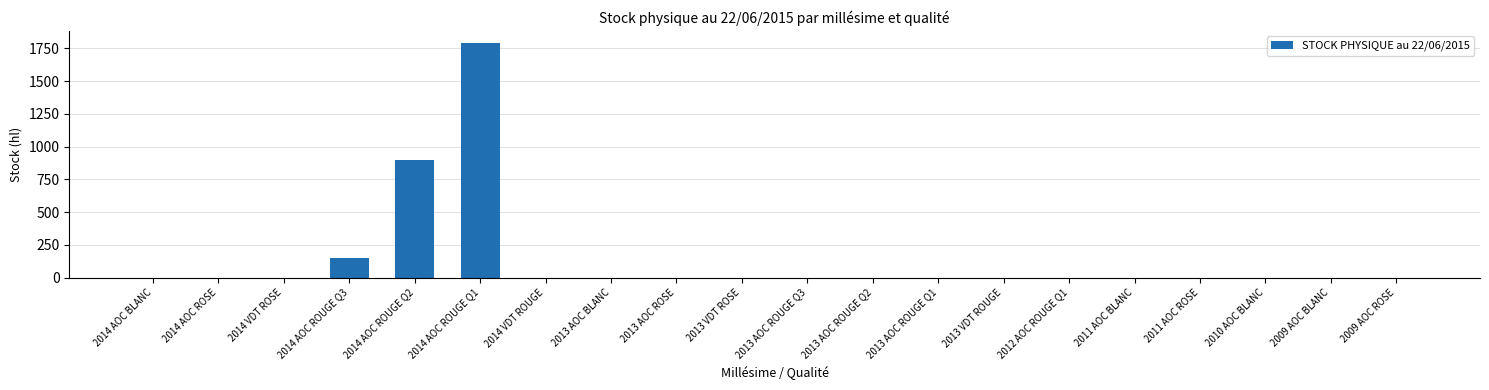

What is the change in value from 2014 AOC ROUGE Q3 to 2013 AOC ROSE?

-150.0